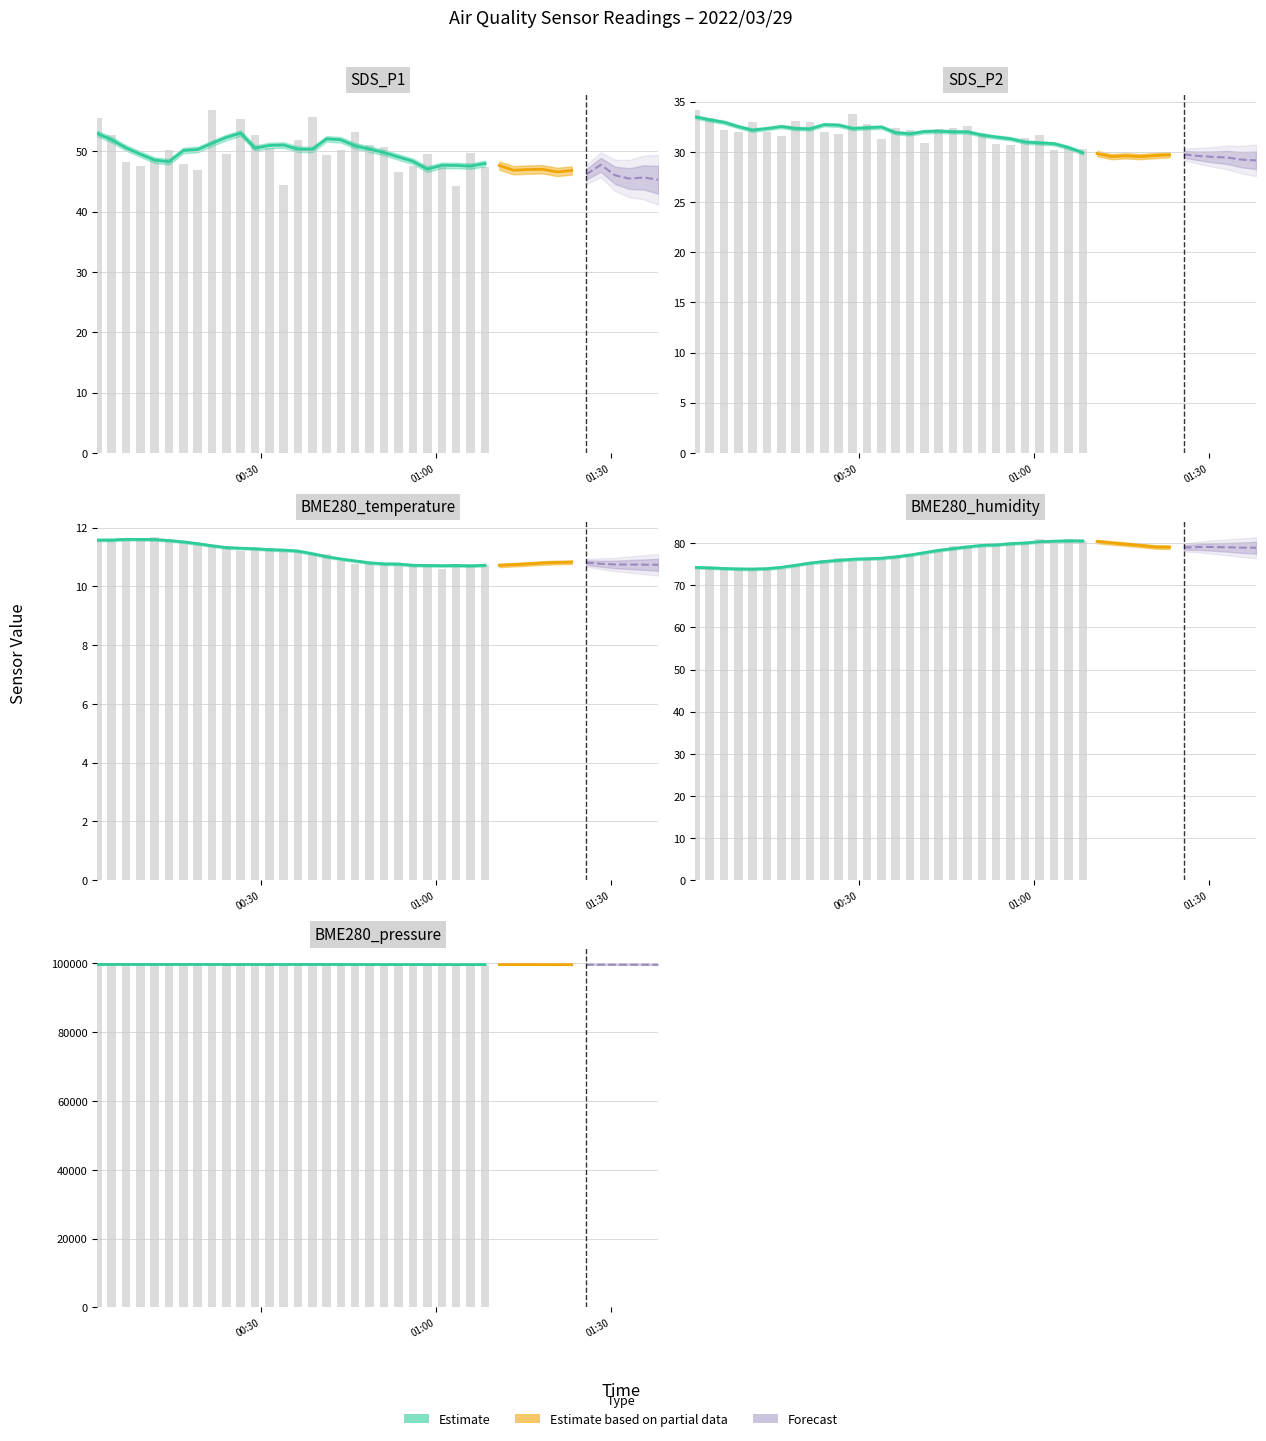

At which label is BME280_pressure closest to 99643?

2022/03/29 00:58:30